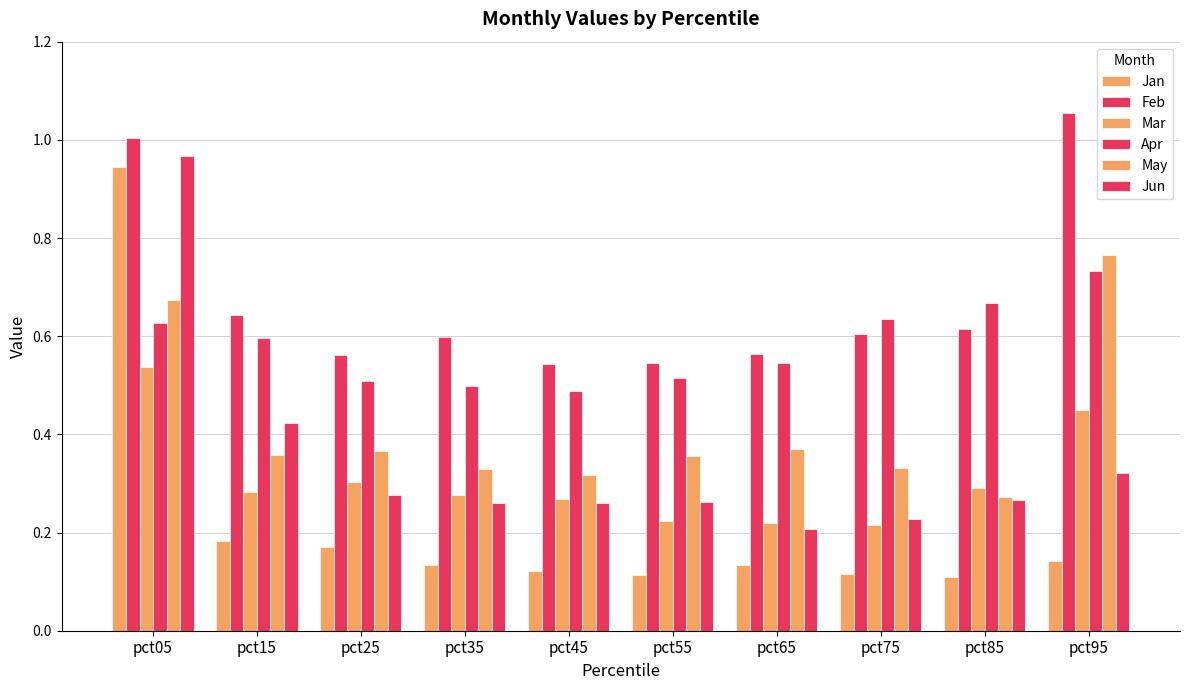

Reading right to left, extract all data points from this chart.

Jan: 0.1	0.1	0.1	0.1	0.1	0.1	0.1	0.2	0.2	0.9
Feb: 1.1	0.6	0.6	0.6	0.5	0.5	0.6	0.6	0.6	1.0
Mar: 0.5	0.3	0.2	0.2	0.2	0.3	0.3	0.3	0.3	0.5
Apr: 0.7	0.7	0.6	0.5	0.5	0.5	0.5	0.5	0.6	0.6
May: 0.8	0.3	0.3	0.4	0.4	0.3	0.3	0.4	0.4	0.7
Jun: 0.3	0.3	0.2	0.2	0.3	0.3	0.3	0.3	0.4	1.0